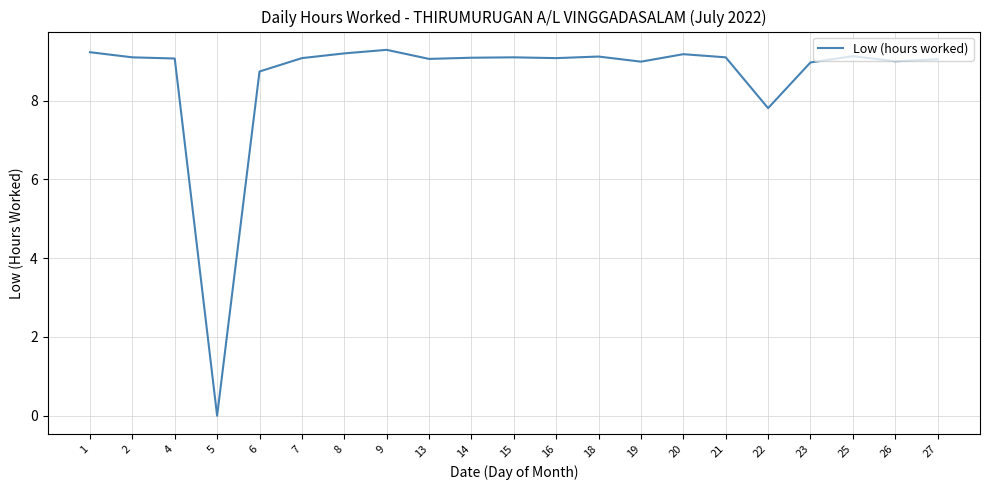

Between 9 and 26, which is larger?

9